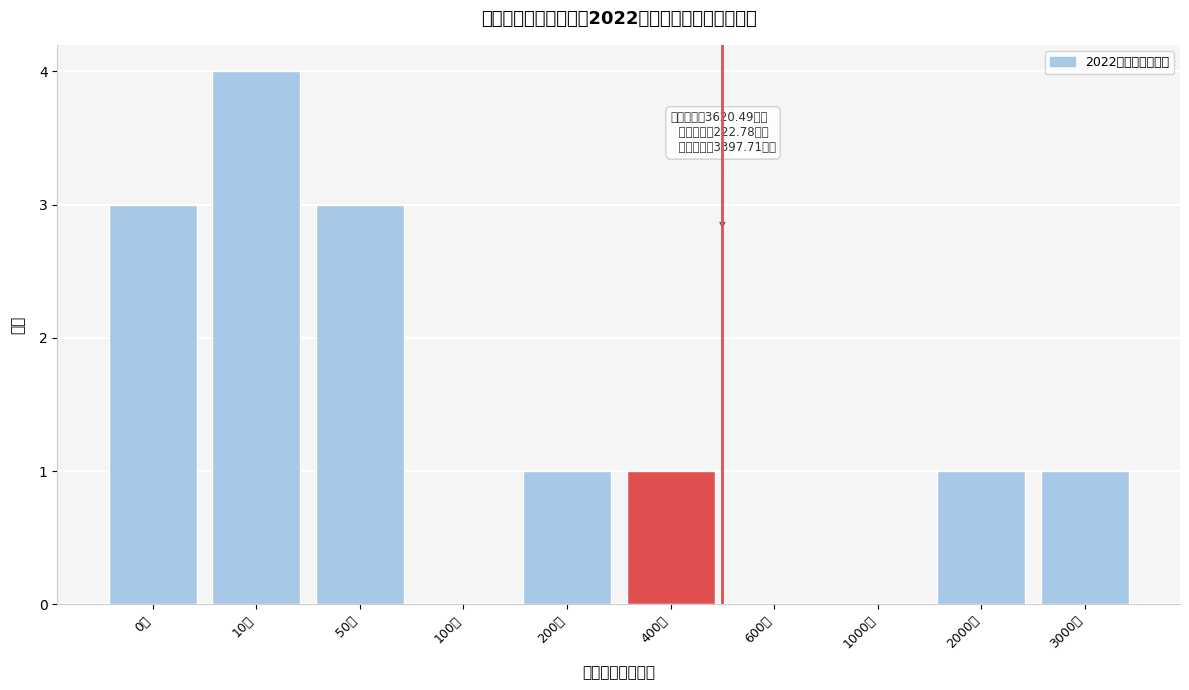

Reading left to right, list all the values displayed in this chart.

0万=3	10万=4	50万=3	100万=0	200万=1	400万=1	600万=0	1000万=0	2000万=1	3000万=1